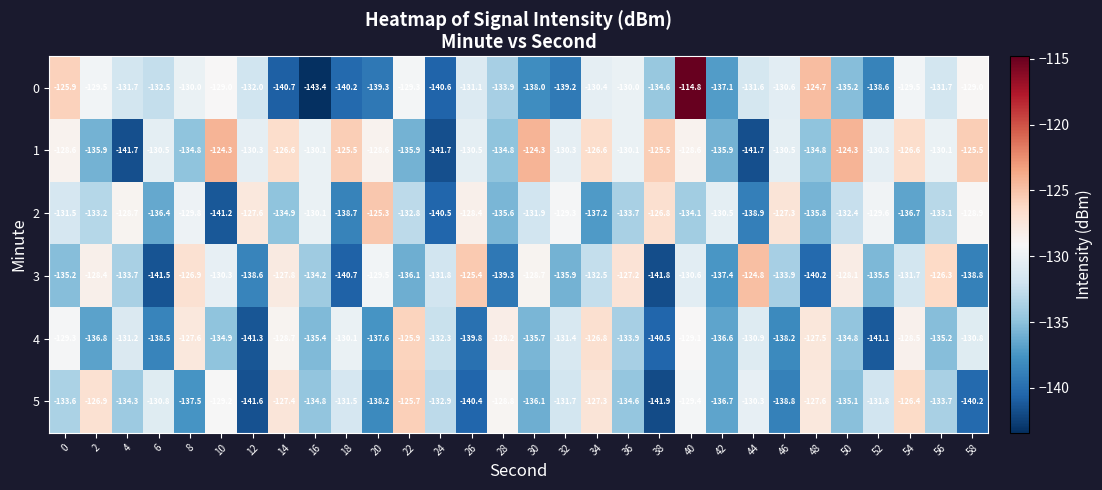

At which label is 3 closest to -133?

34